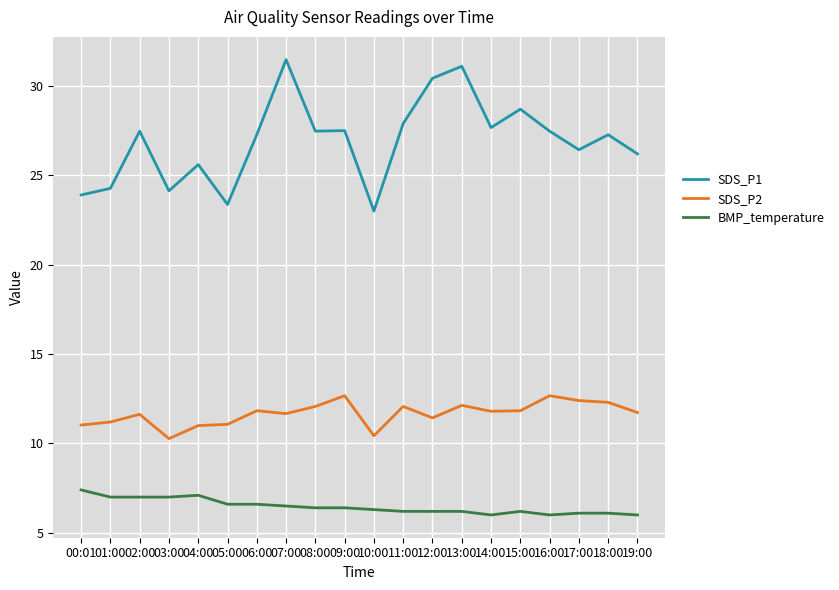

What position from the right is 10:00?

10